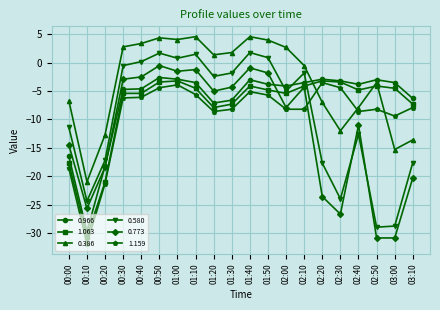

Rank the series at 00:40 from lowest to highest value.

1.159, 1.063, 0.966, 0.773, 0.580, 0.386